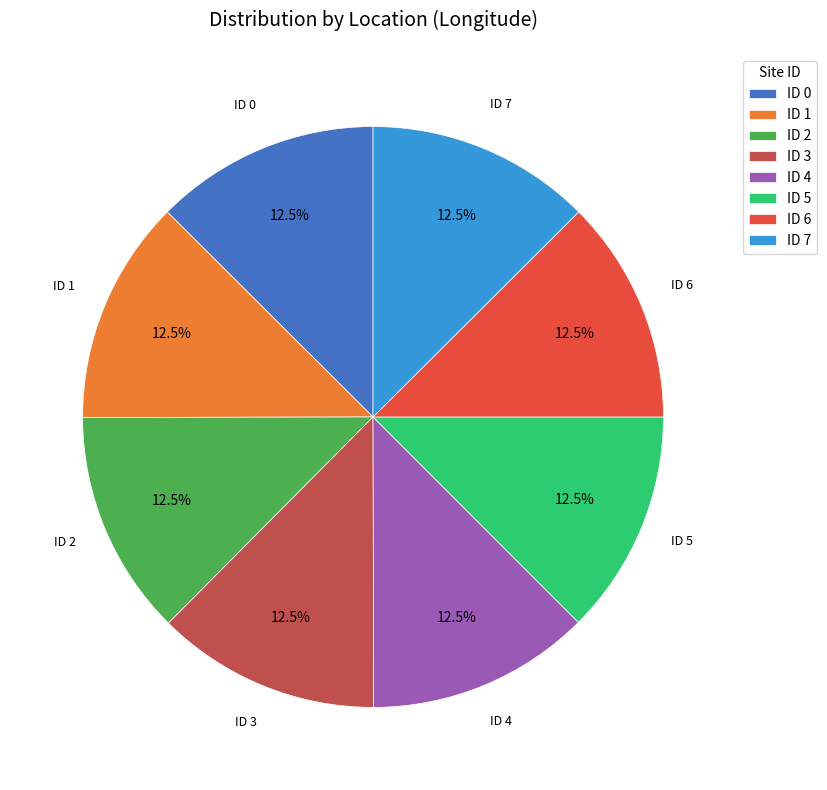

Does any single category account for the majority?

No